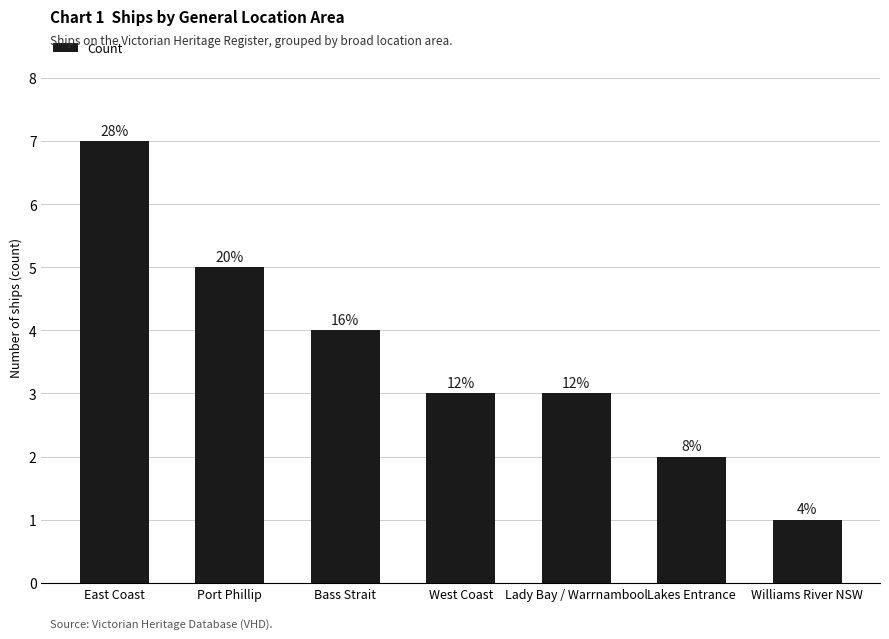

Are the bars horizontal?

No